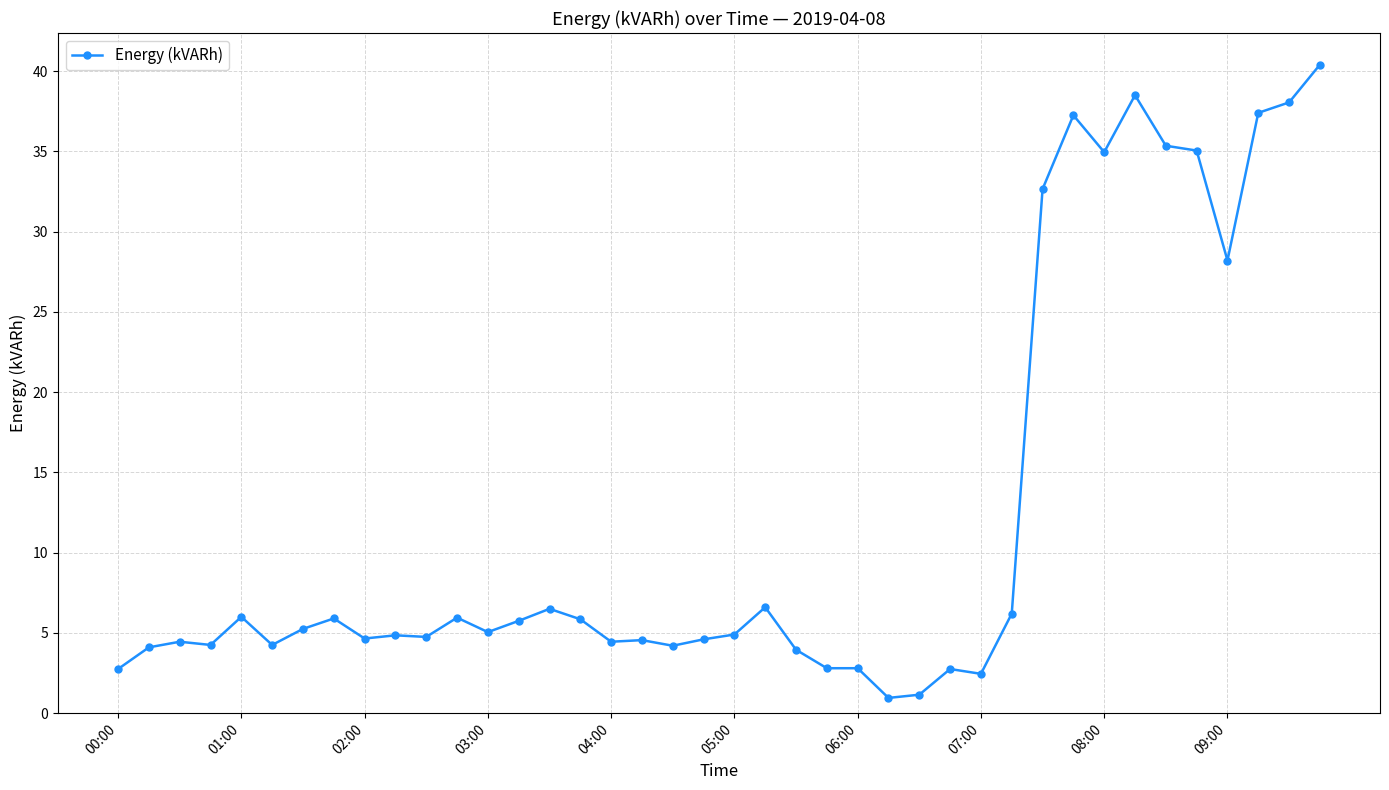

What is the average value?

12.3